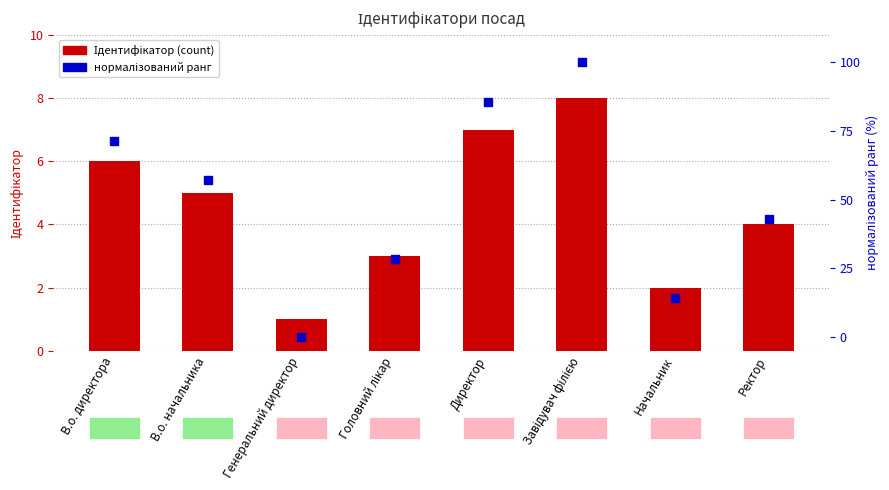

Which series contains the lowest Y value?

нормалізований ранг